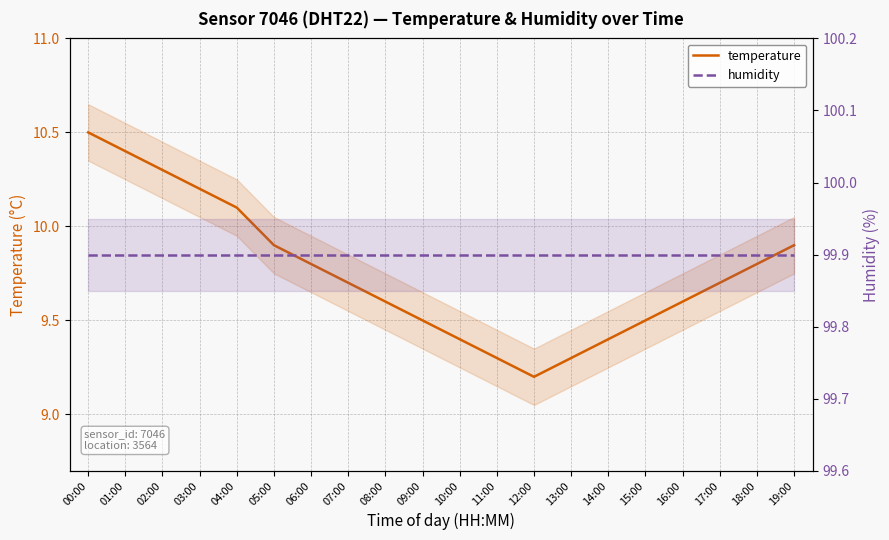

What is the difference between the highest and lowest values at 17:00?

90.2